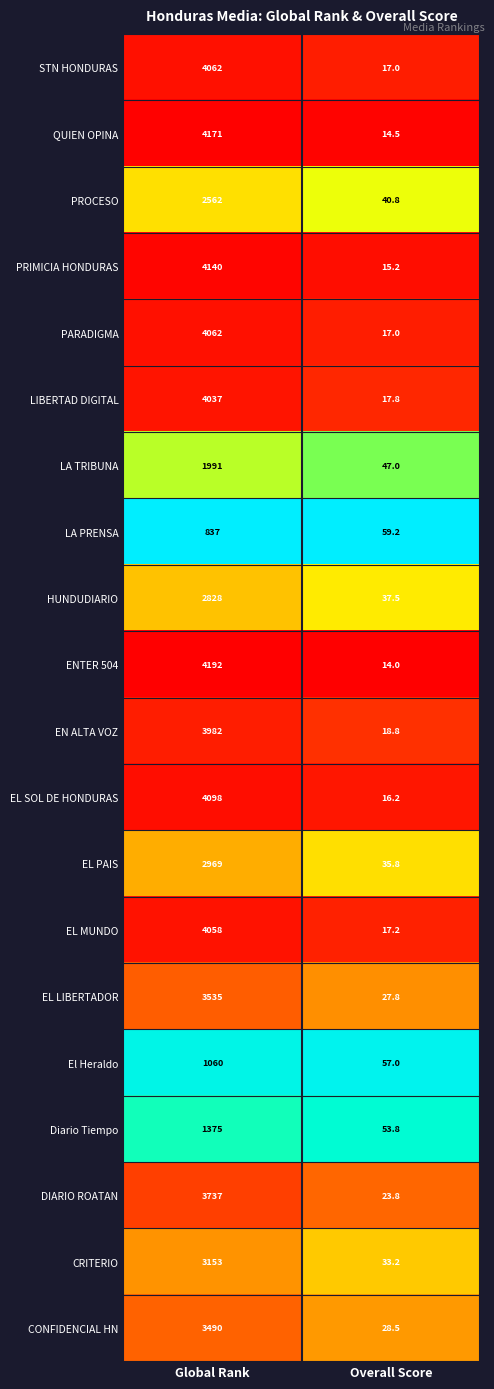

Read the PARADIGMA value at Overall Score.

17.0